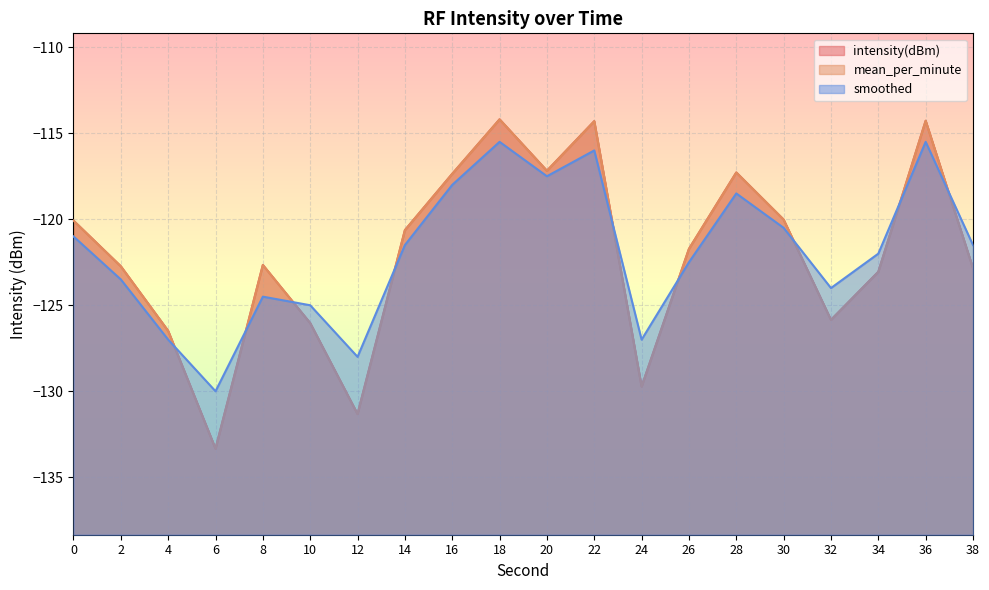

After their last crossing, which series has the higher values: mean_per_minute or smoothed?

smoothed